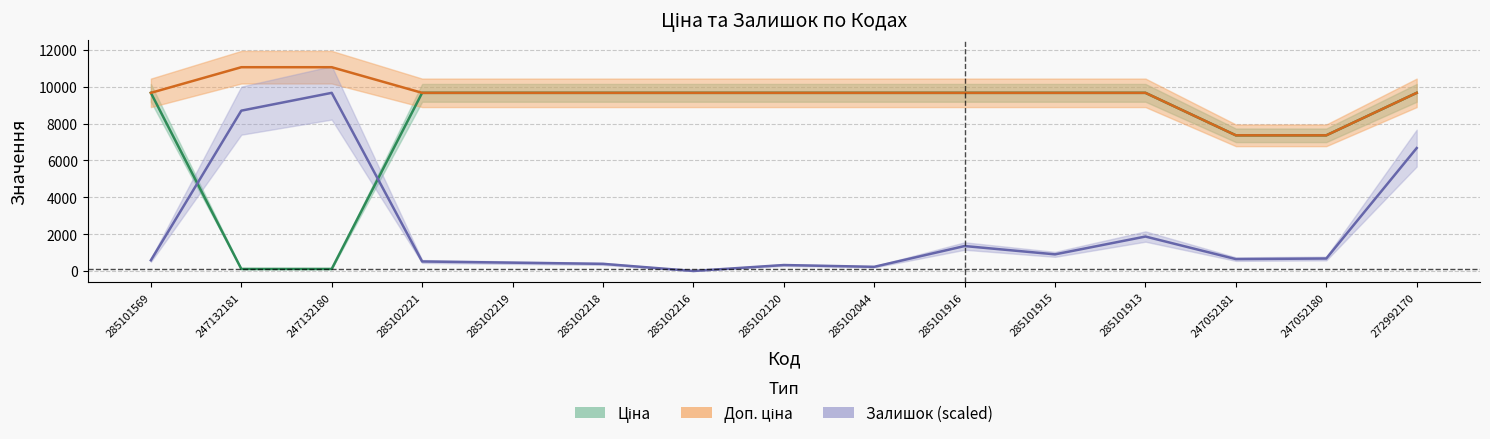

What is the lowest value of the Доп. ціна series?

7360.2